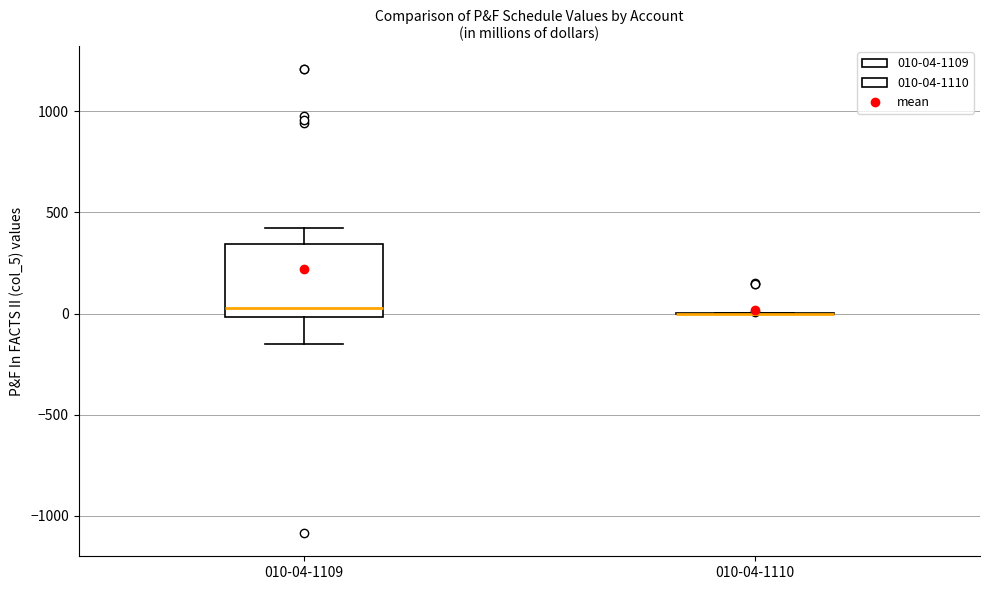

Reading left to right, transcribe this box plot: for each box, give where its median line is, the range the box spans, and where its two whiskers end, as read against the y-axis. The values are not printed on the chart, so give them approximately, as read against the axis.

010-04-1109: median 50, box 0 to 350, whiskers -150 to 400
010-04-1110: box collapsed to a line at 0, whiskers 0 to 0